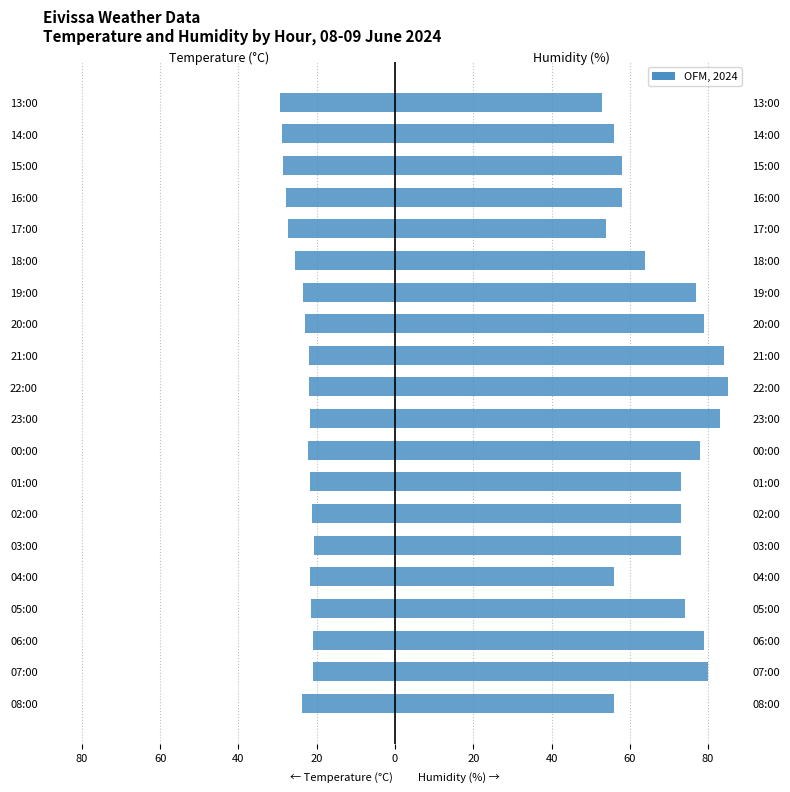

Which series has the largest range (max minus min)?

Humidity (%)